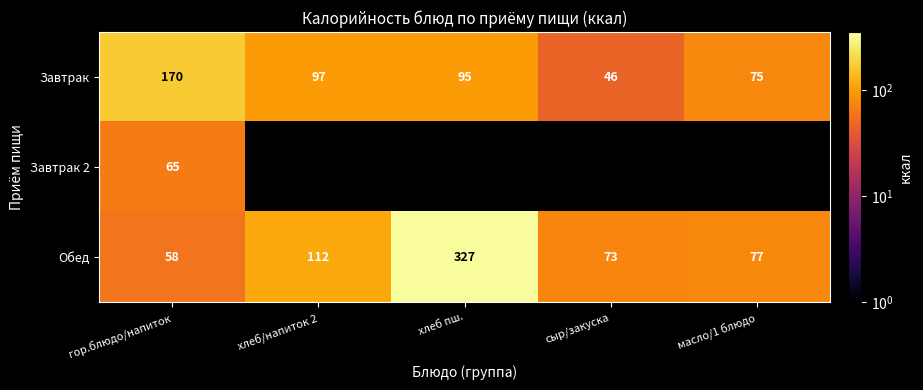

Which has a higher value, хлеб/напиток 2 or хлеб пш.?

хлеб/напиток 2